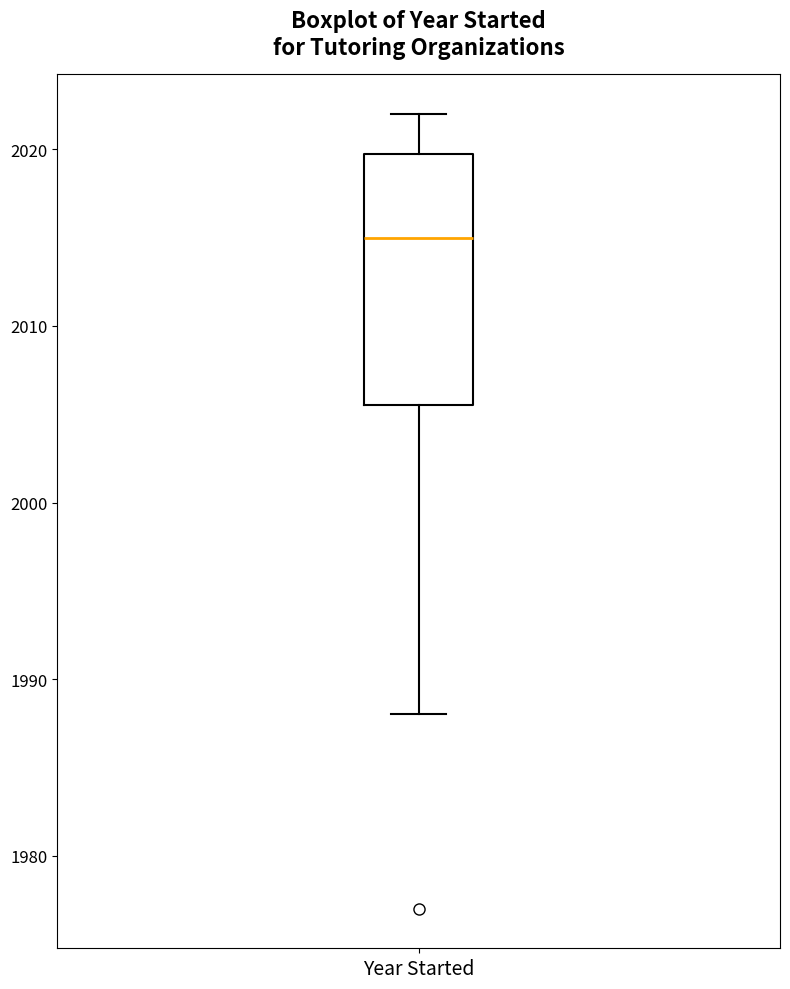

Where is the upper edge of the box for Year Started on the y-axis? The values are not printed on the chart, so give them approximately, as read against the axis.

2020